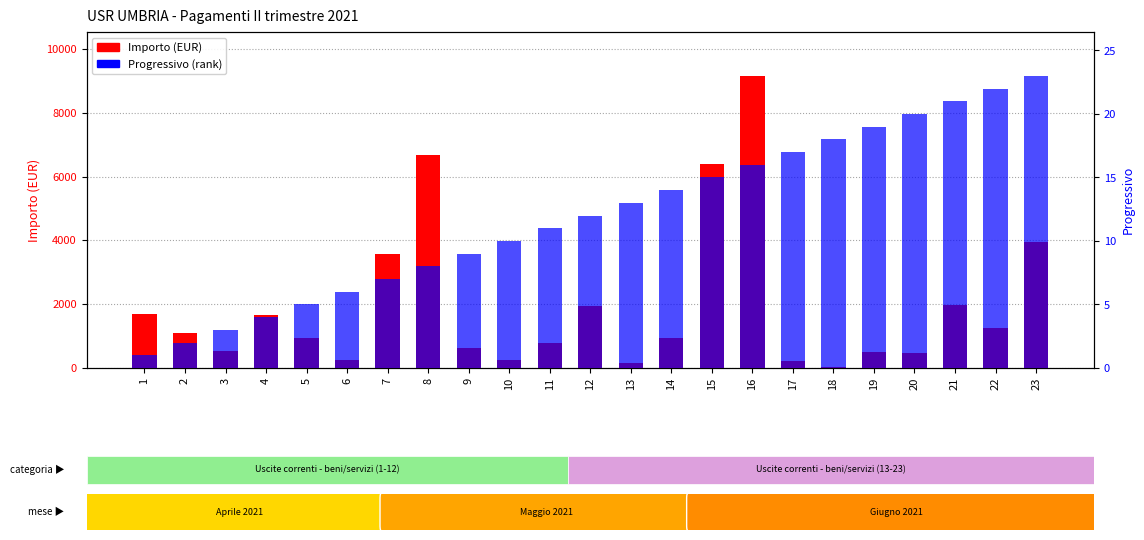

Rank the categories by Progressivo (rank) value from lowest to highest.

1, 2, 3, 4, 5, 6, 7, 8, 9, 10, 11, 12, 13, 14, 15, 16, 17, 18, 19, 20, 21, 22, 23